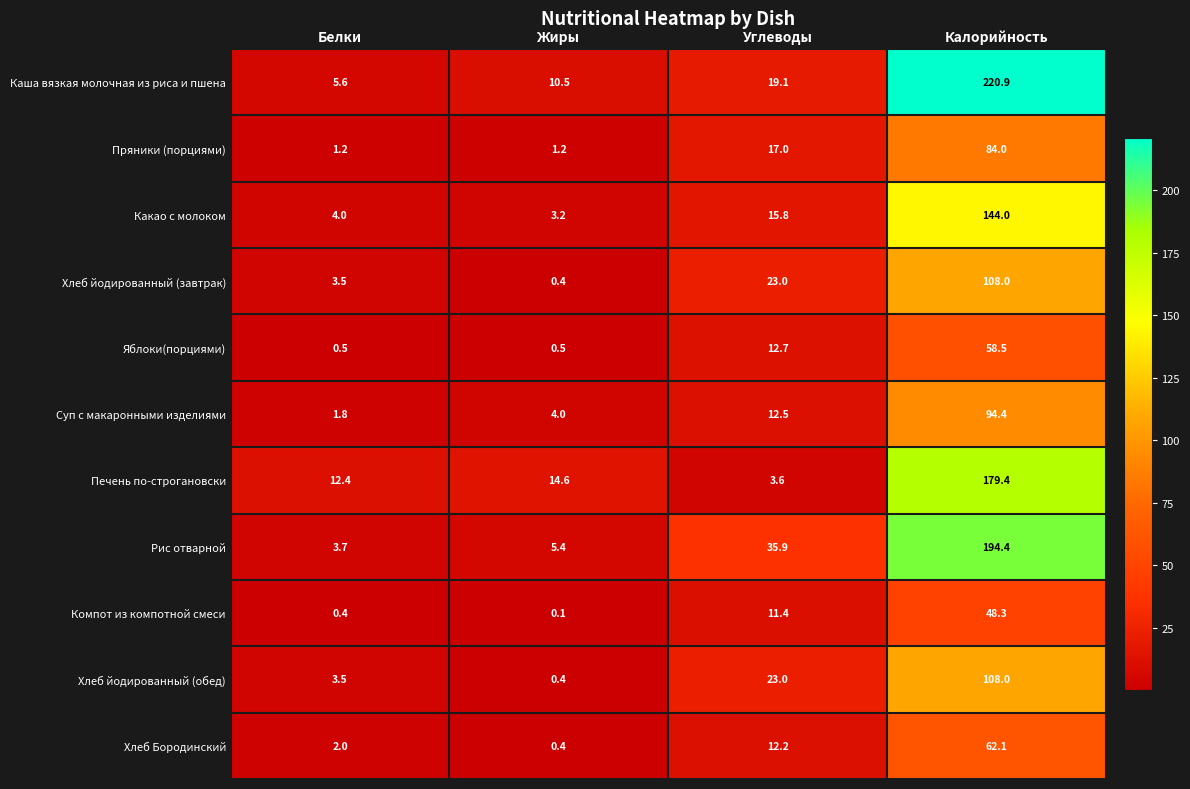

Which series has the largest total across all categories?

Каша вязкая молочная из риса и пшена